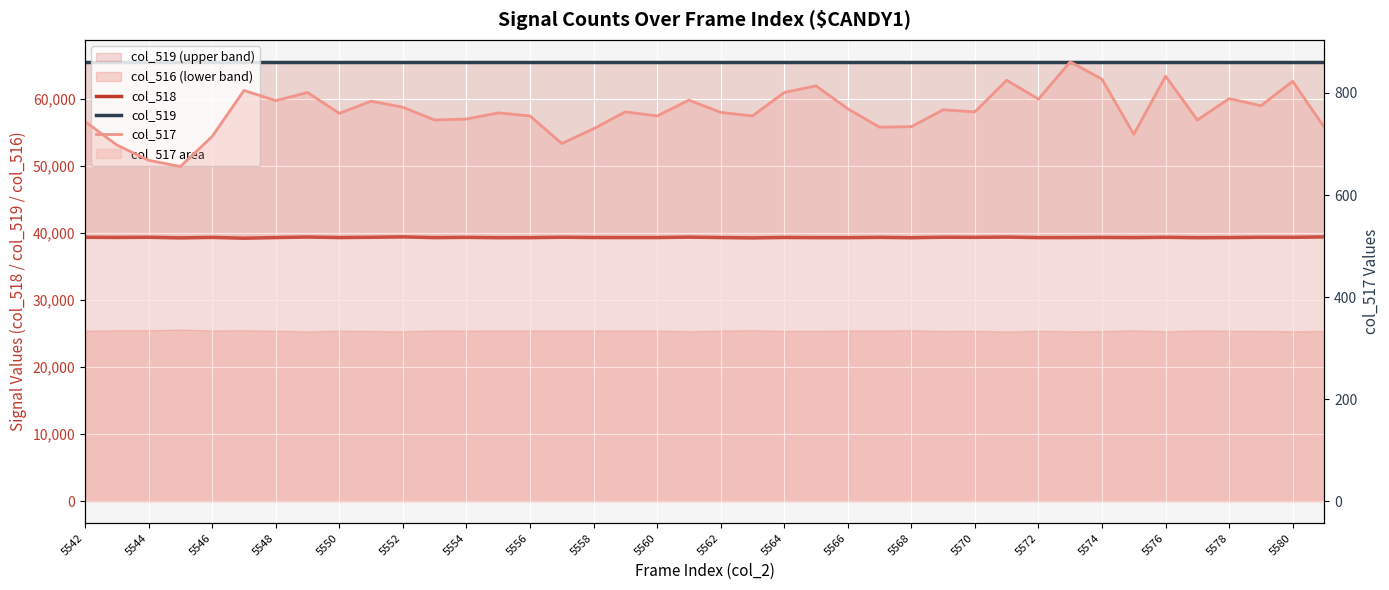

Which series has the largest range (max minus min)?

col_517